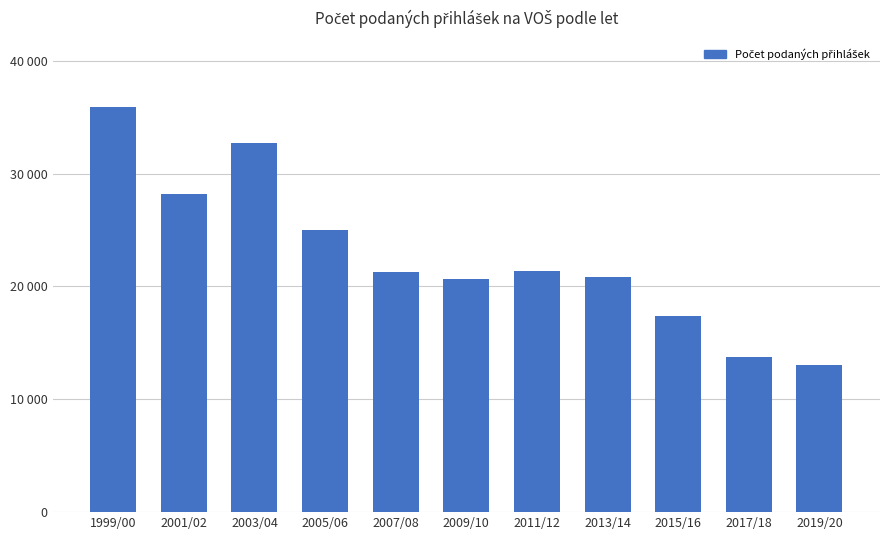

Are the bars grouped side by side (vs. stacked)?

No